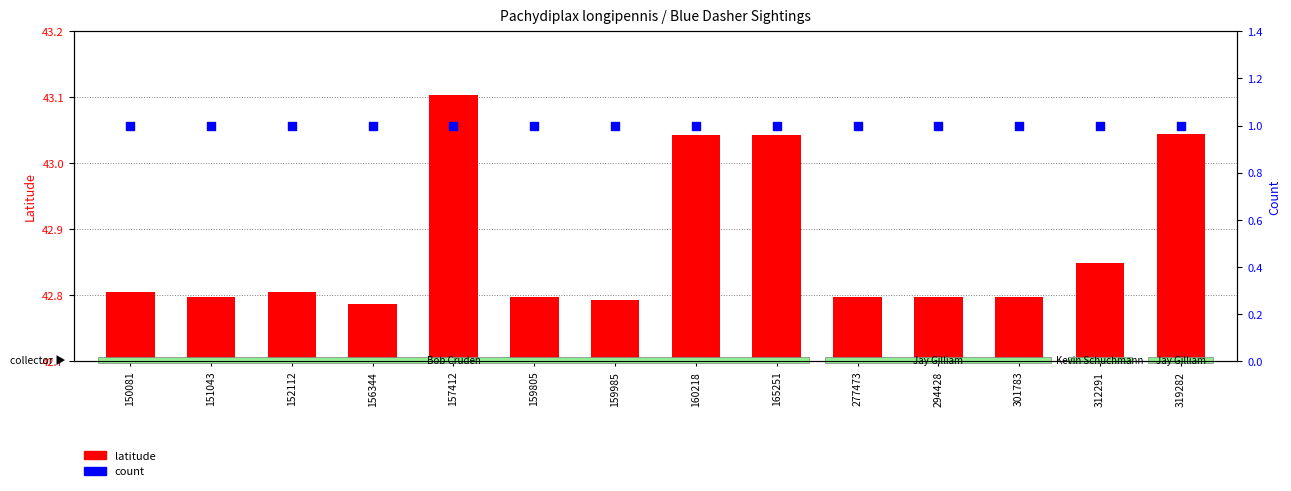

Which series has the largest total across all categories?

latitude